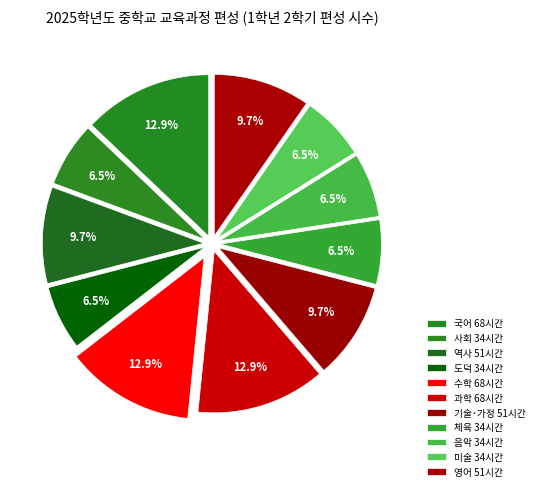

Is there any slice that represents more than half of the pie?

No